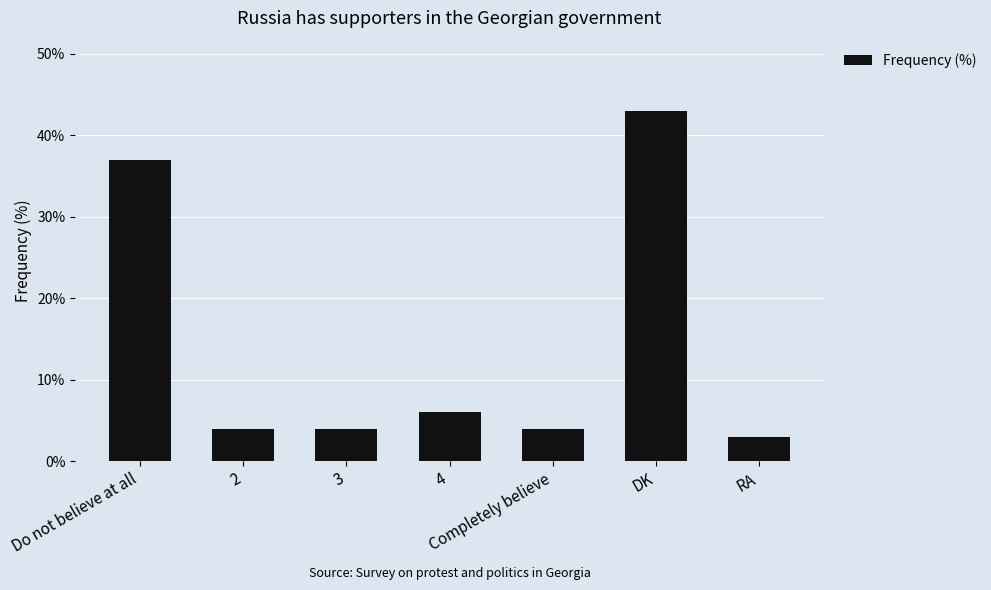

Count the number of categories in the chart.

7